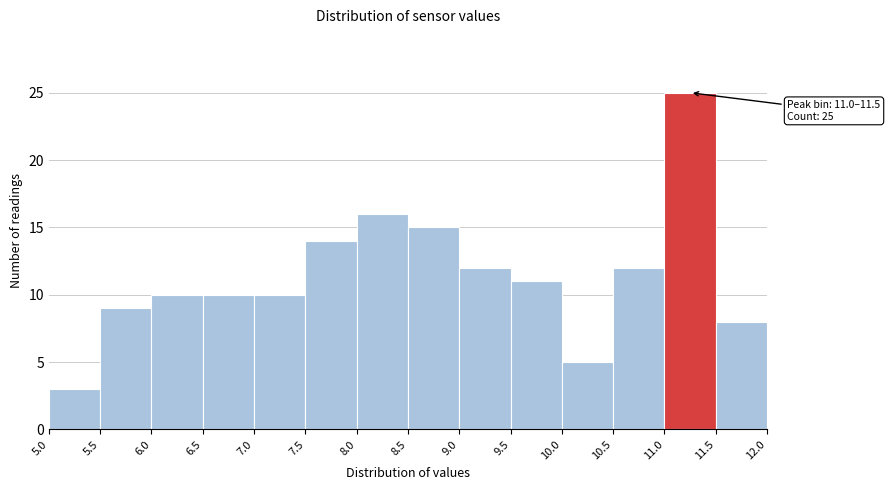

Over which range of the x-axis is the bar tallest?

11.0 to 11.5